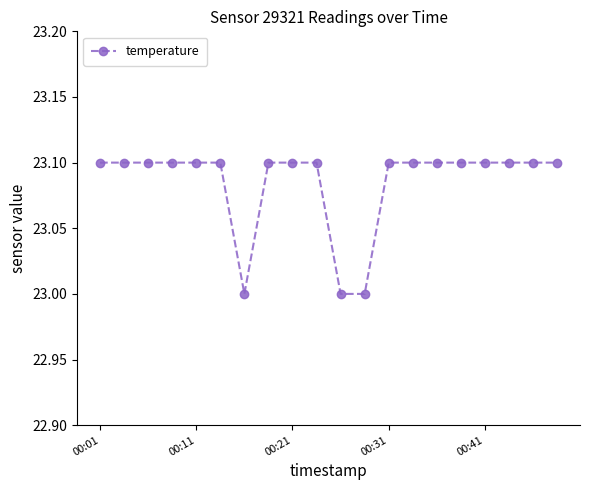

What is the minimum value shown in the chart?

23.0